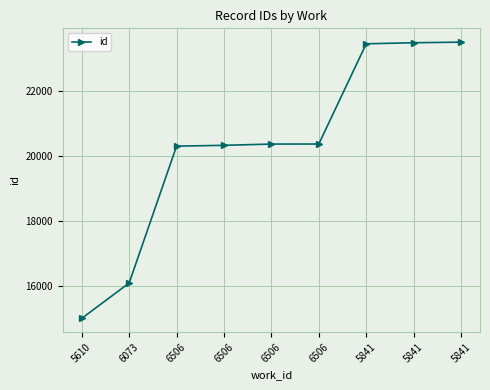

How many lines are shown in the chart?

1